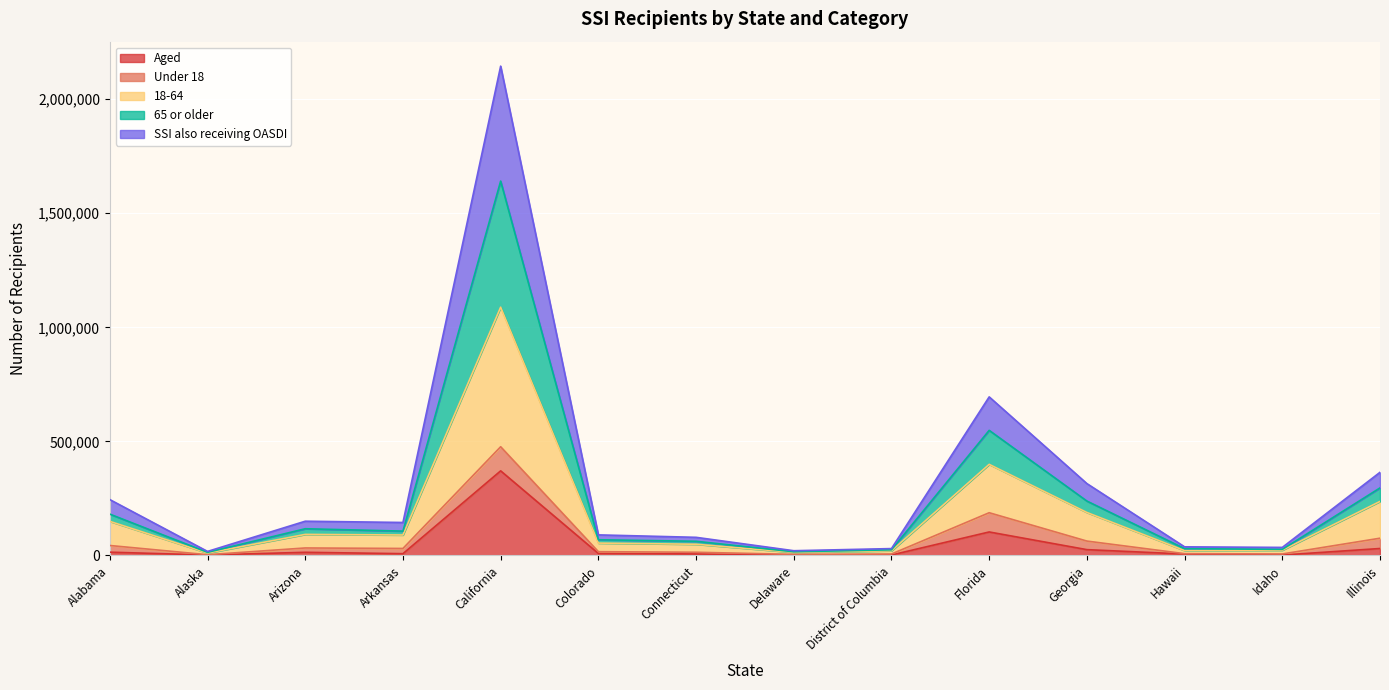

Which category has the highest value in the 18-64 series?

California